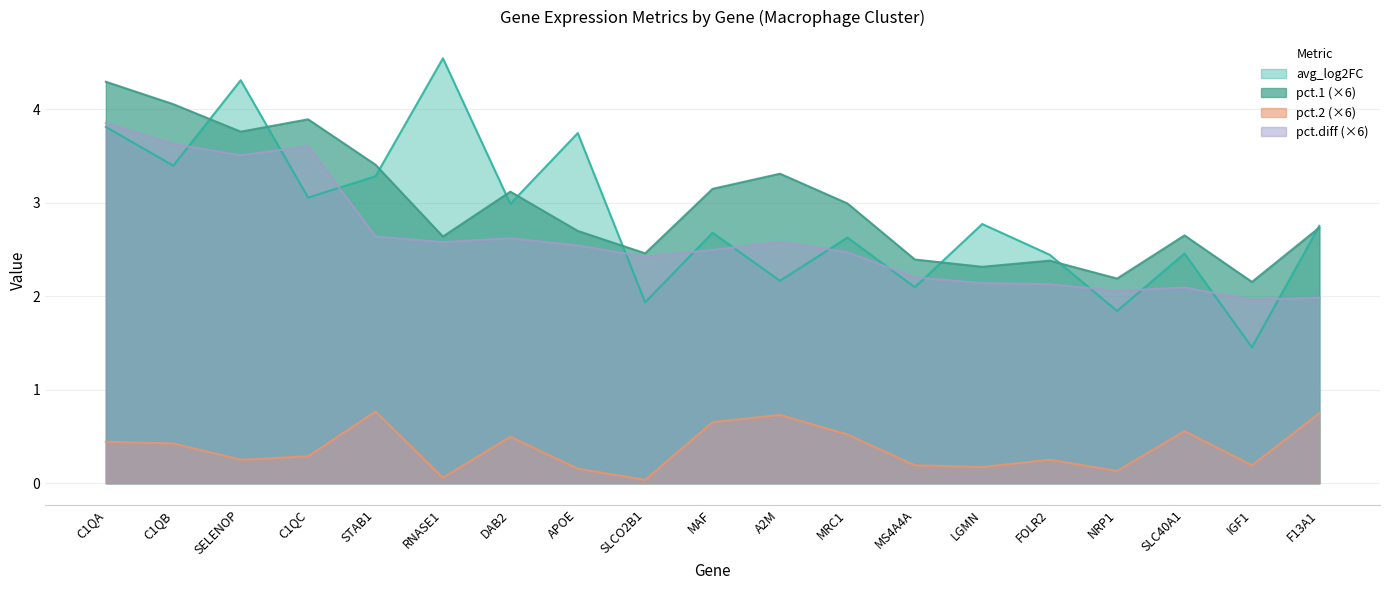

Does the chart display data point markers on the line(s)?

No